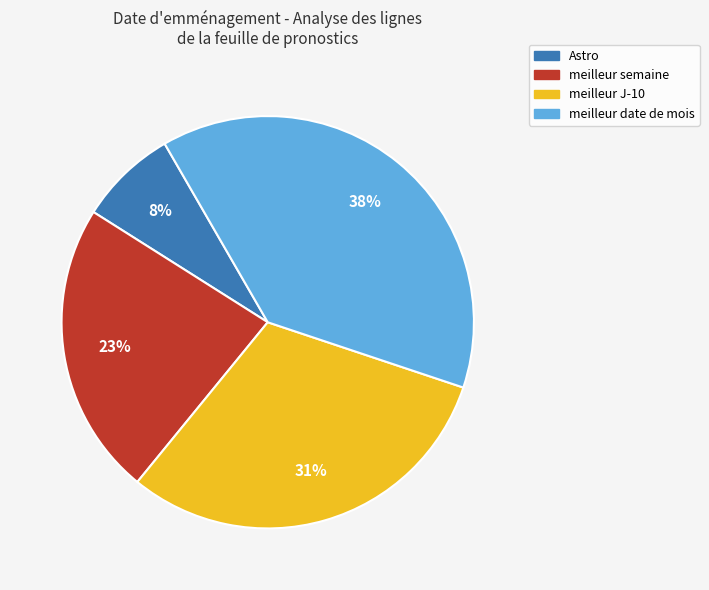

What is the largest slice in the pie chart?

meilleur date de mois